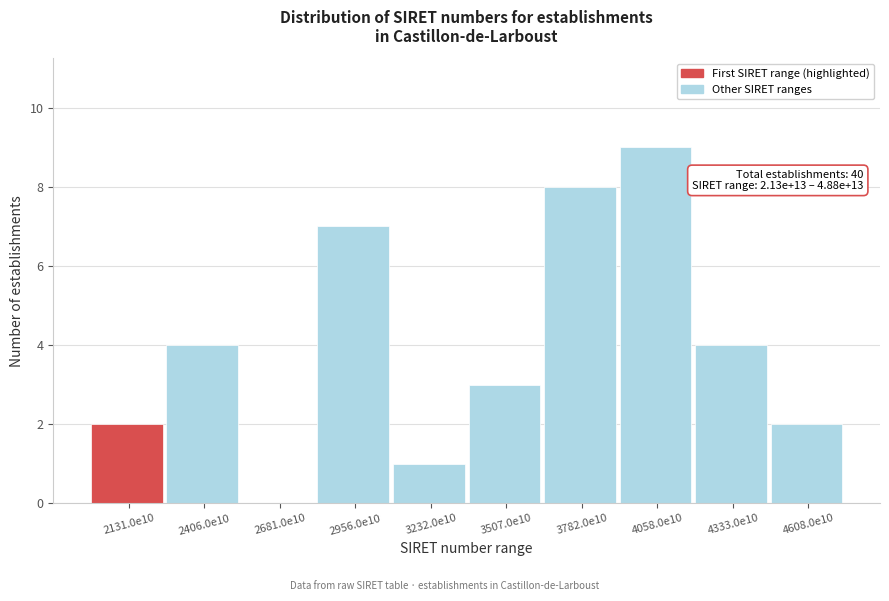

Reading left to right, list all the values displayed in this chart.

2131.0e10=2	2406.0e10=4	2681.0e10=0	2956.0e10=7	3232.0e10=1	3507.0e10=3	3782.0e10=8	4058.0e10=9	4333.0e10=4	4608.0e10=2